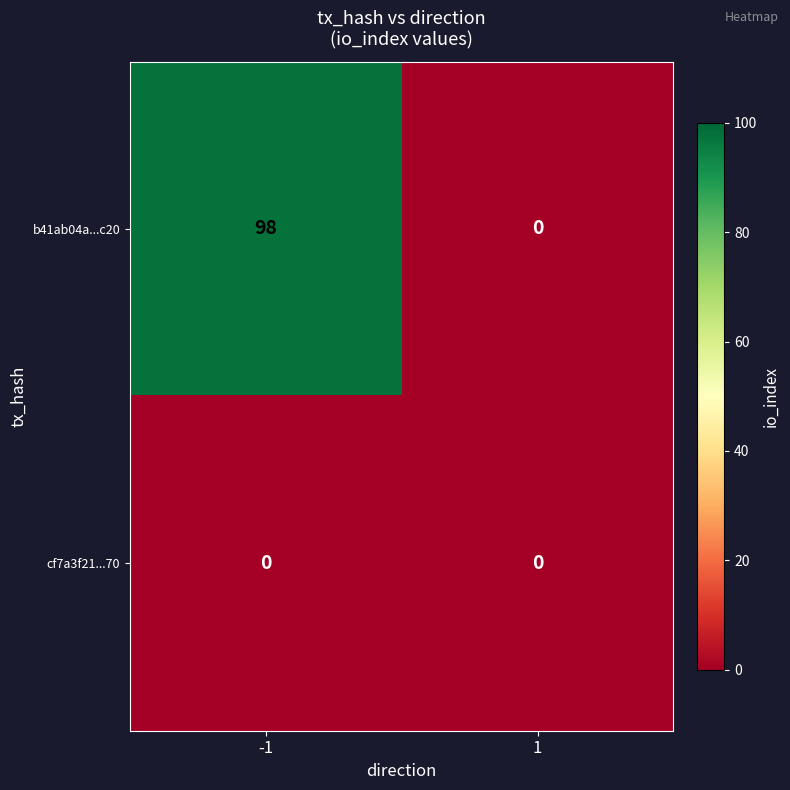

Which series has the largest total across all categories?

b41ab04a...c20